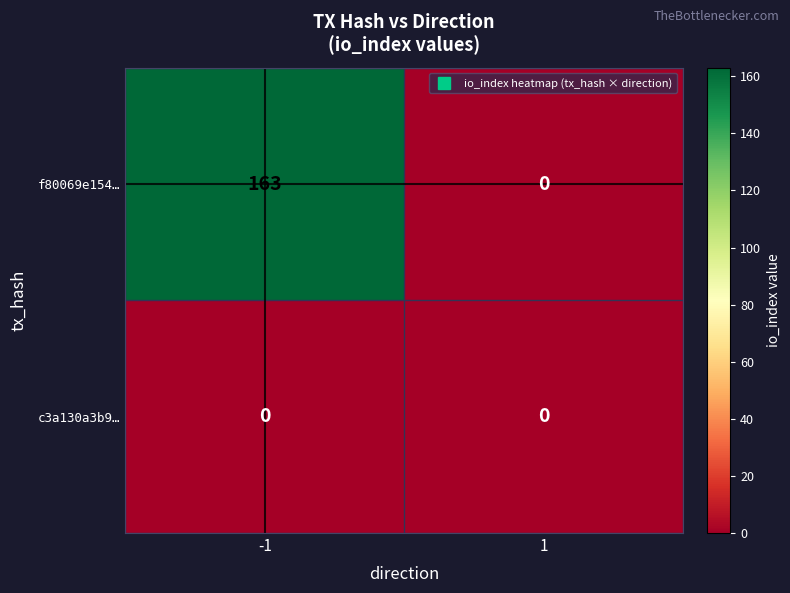

Between -1 and 1, which series saw the biggest shift?

f80069e154…